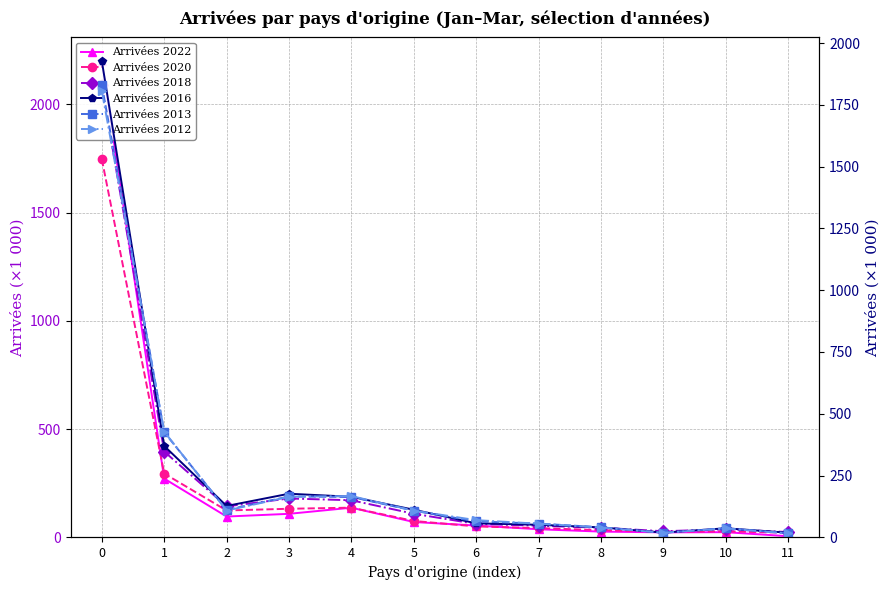

What is the value of the Arrivées 2020 point at the 6th from the left?

75.6